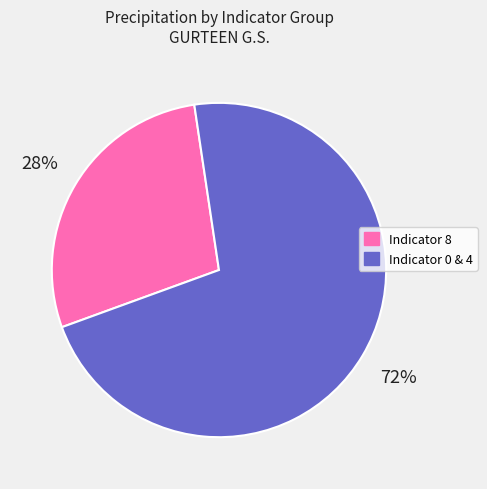

Is there any slice that represents more than half of the pie?

Yes